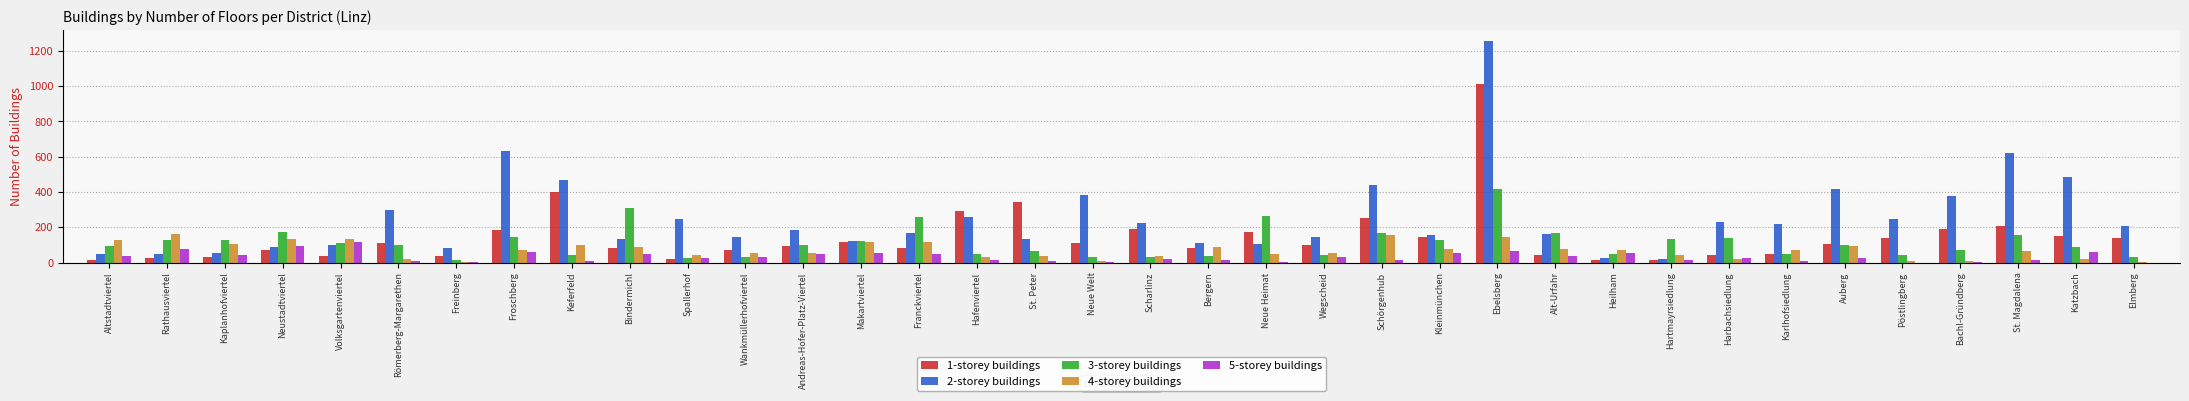

What are all the series names shown in the legend?

1-storey buildings, 2-storey buildings, 3-storey buildings, 4-storey buildings, 5-storey buildings